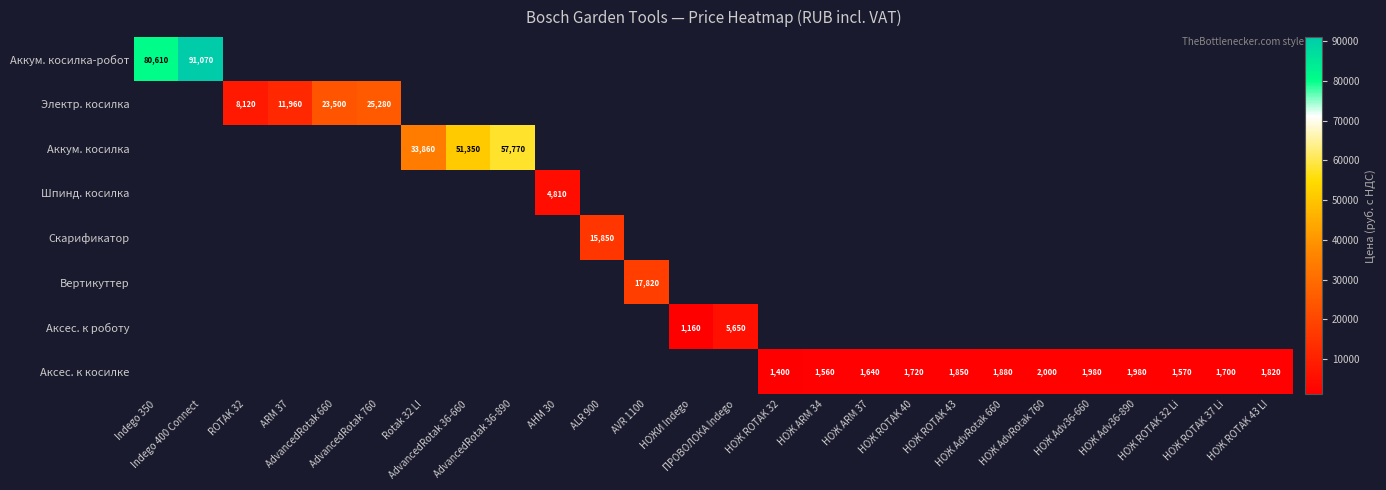

Which series changed the most between НОЖ ROTAK 40 and НОЖ ROTAK 43?

Аксес. к косилке